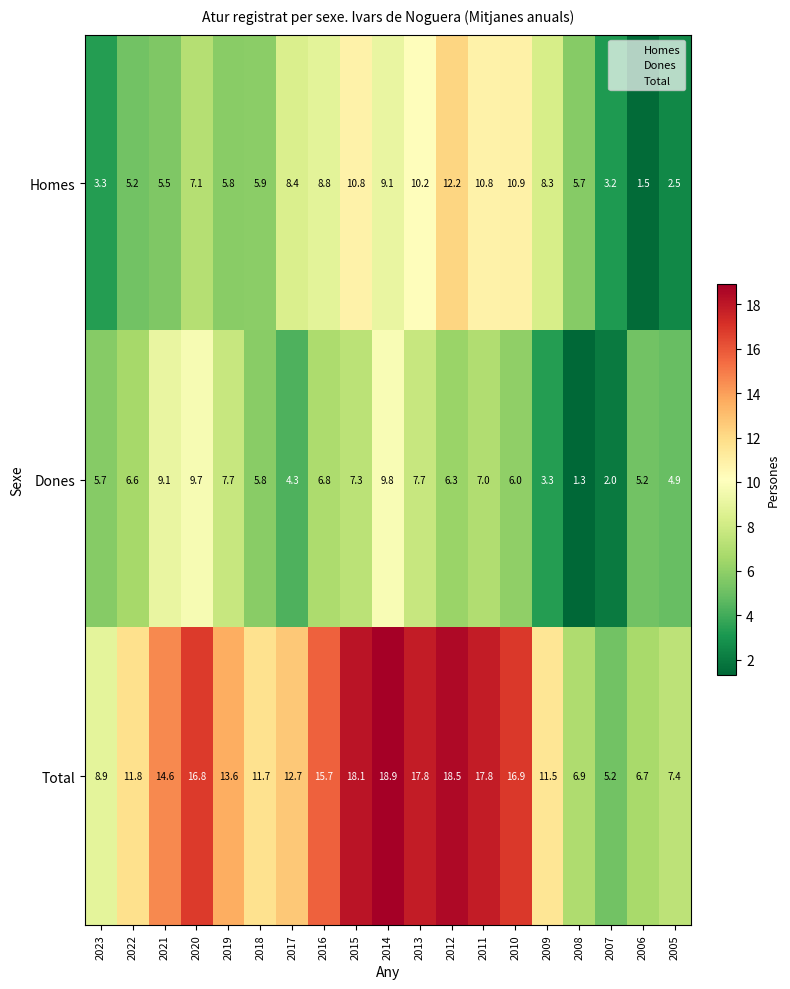

List the series in order of their peak value, lowest first.

Dones, Homes, Total